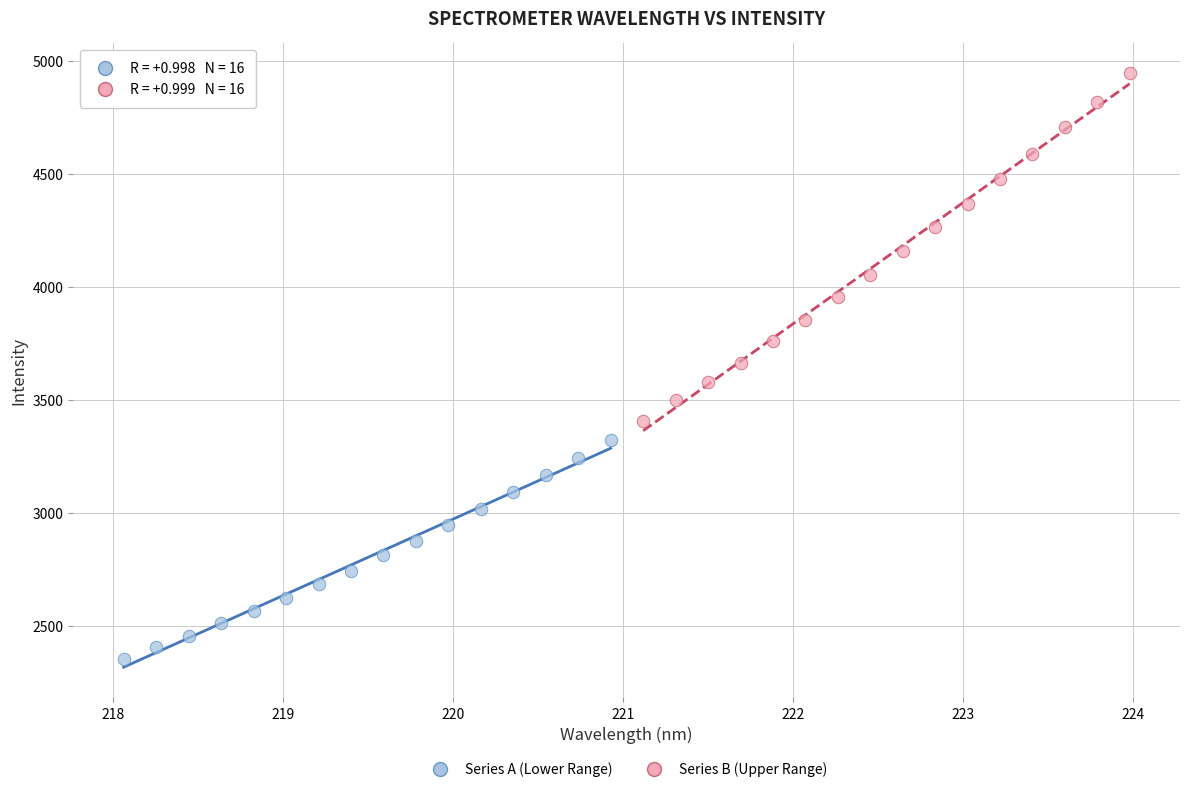

Which series contains the highest Y value?

Series B (Upper Range)